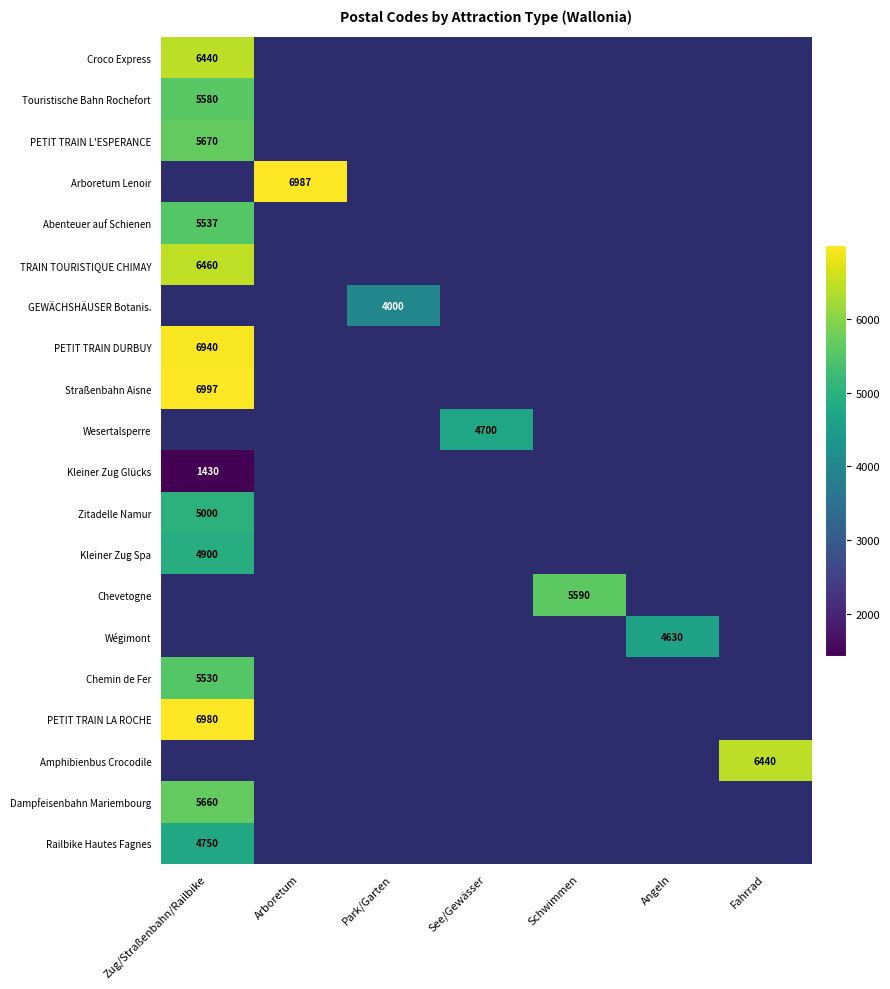

At which label is Railbike Hautes Fagnes closest to 4750?

Zug/Straßenbahn/Railbike